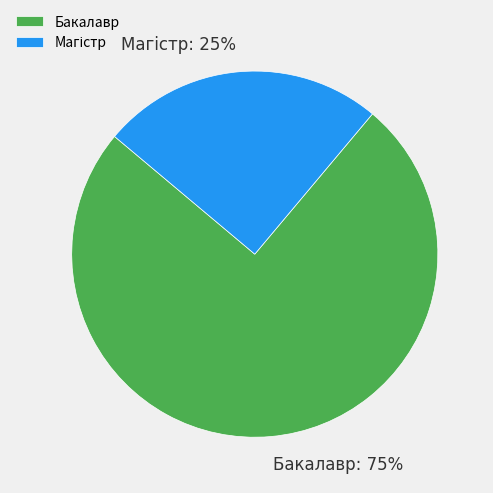

True or false: Бакалавр accounts for 82% of the total.

False